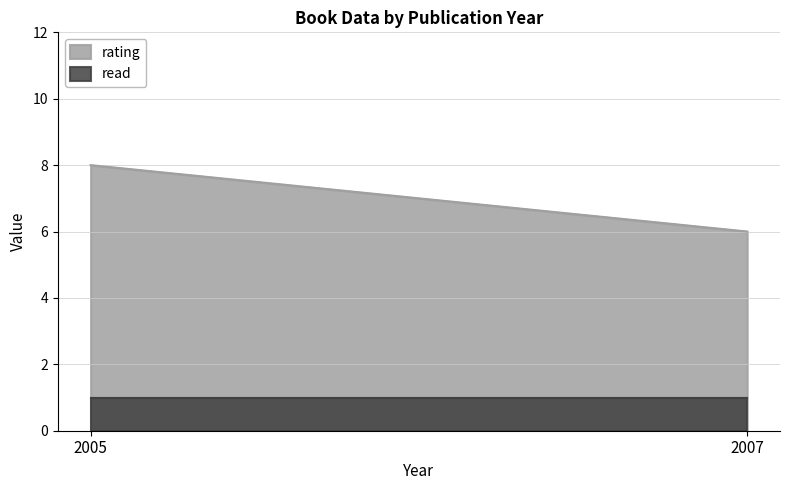

Between 2005 and 2007, which series saw the biggest shift?

rating